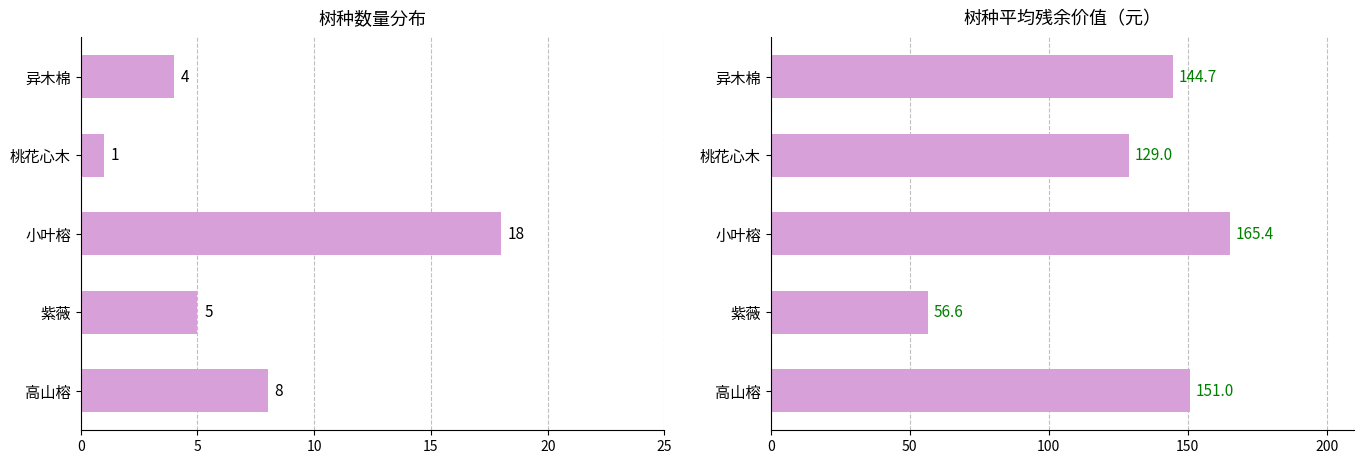

True or false: 平均残余价值 has a value of 56.6 at 紫薇.

True